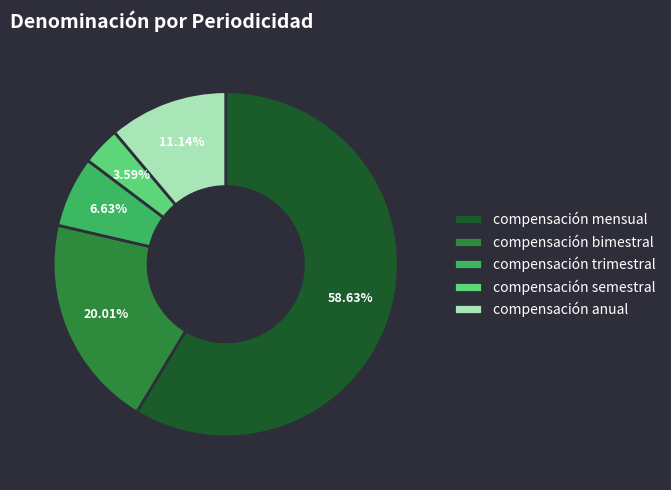

To the nearest percent, what is the difference between the largest and smallest slice percentages?

55%